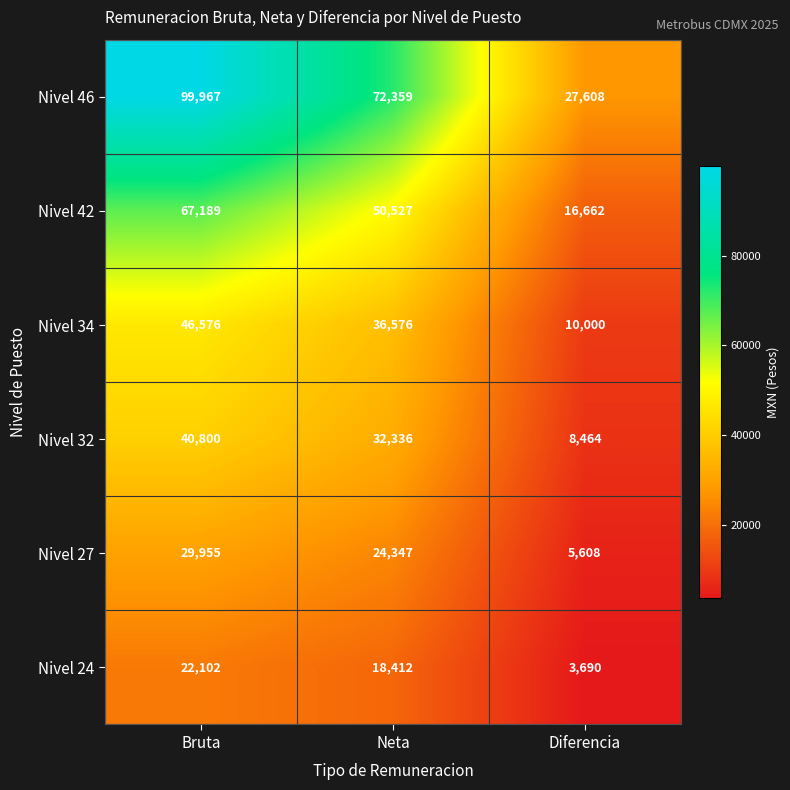

True or false: Nivel 46 has a value of 134780 at Bruta.

False